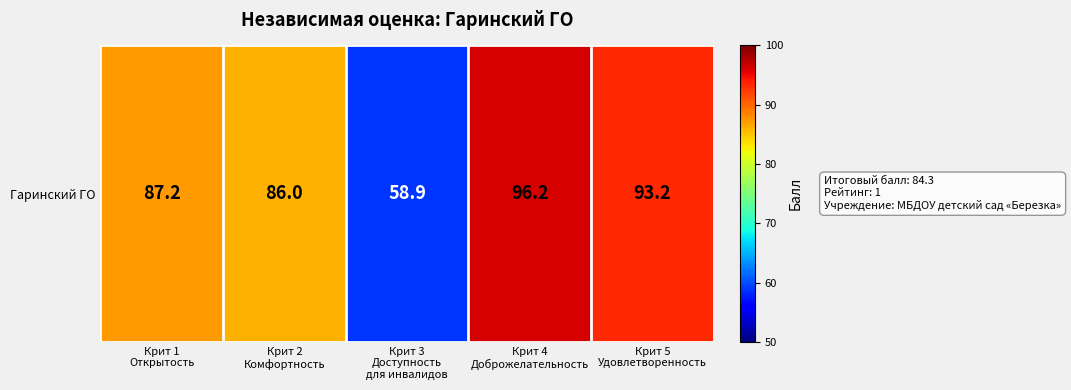

What is the sum of the values at Крит 1
Открытость and Крит 4
Доброжелательность?

183.4